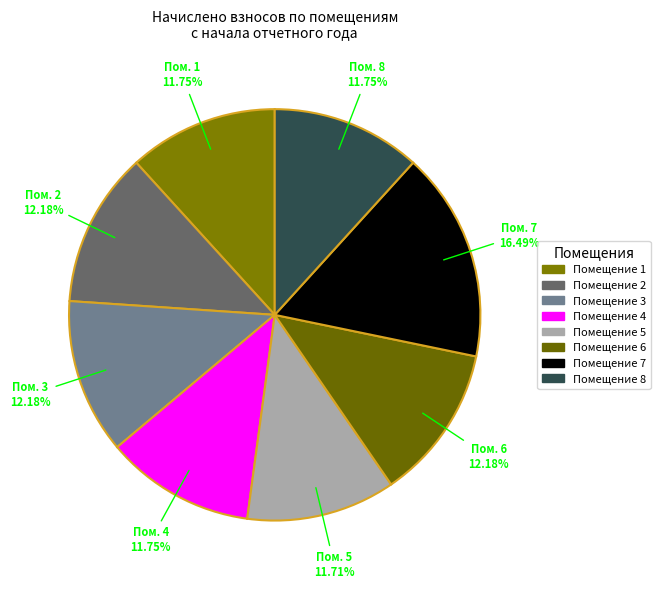

How many slices are in this pie chart?

8